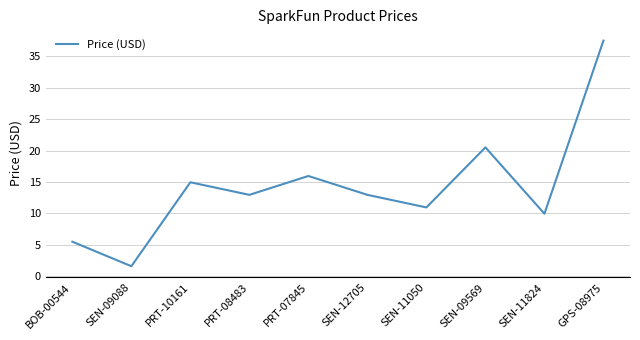

What is the change in value from PRT-10161 to PRT-07845?

+1.0